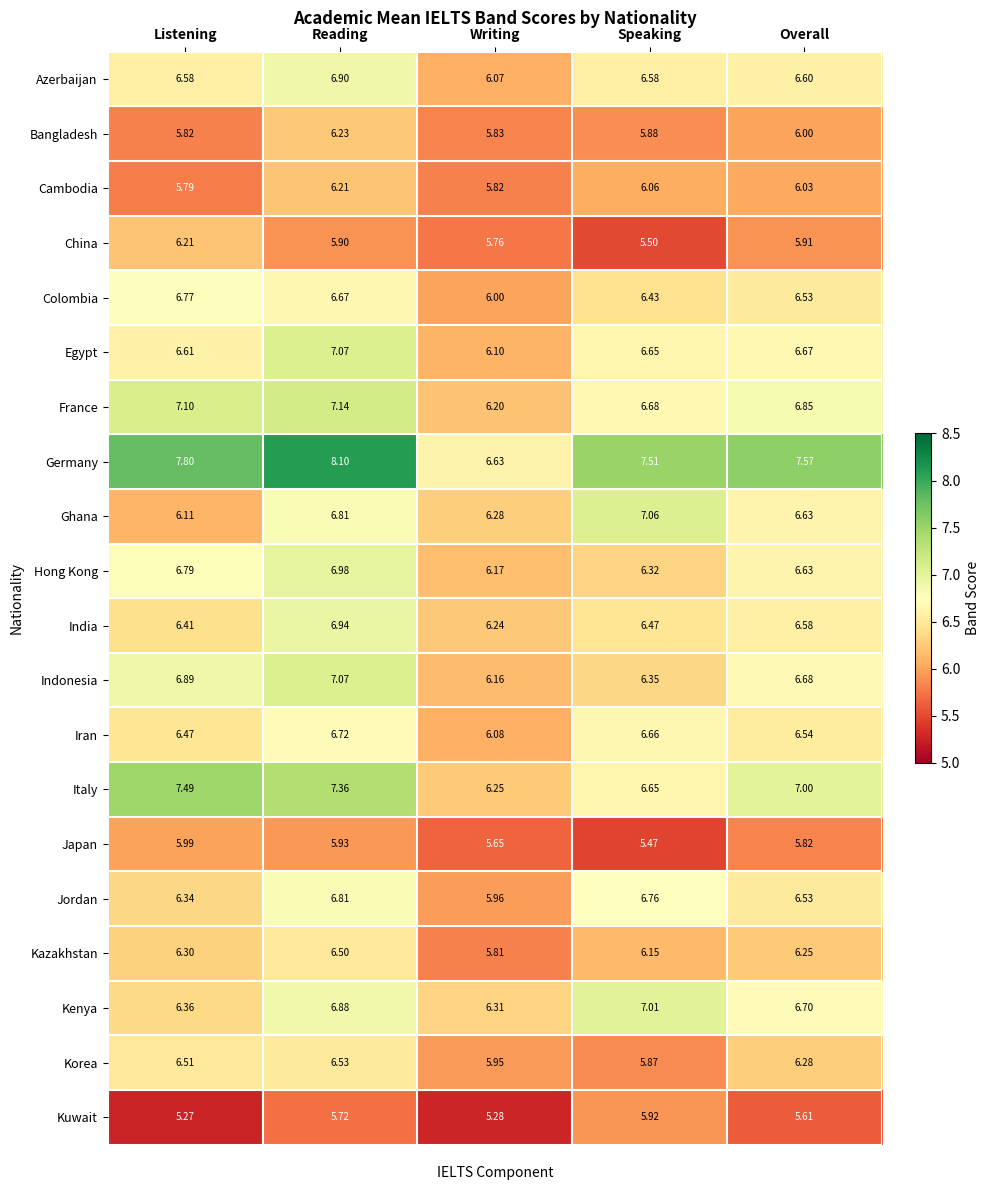

Which category has the lowest value in the Japan series?

Speaking